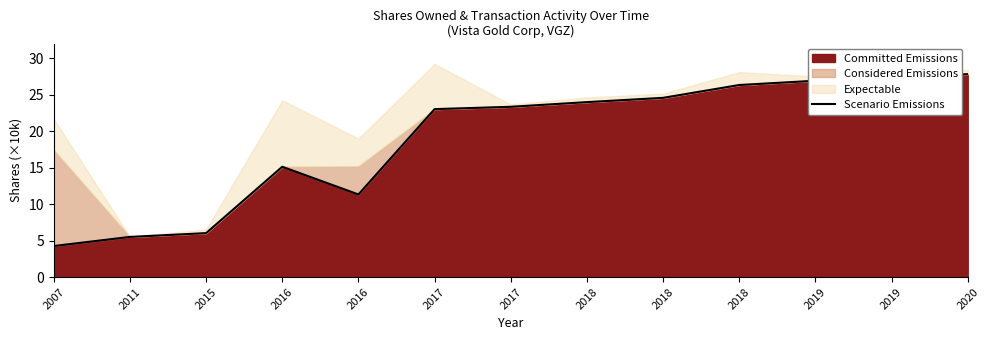

Reading left to right, transcribe all the data shown in this chart.

2007=4.3	2011=5.5	2015=6.0	2016=15.1	2016=11.3	2017=23.0	2017=23.4	2018=24.0	2018=24.6	2018=26.3	2019=26.9	2019=27.3	2020=27.8